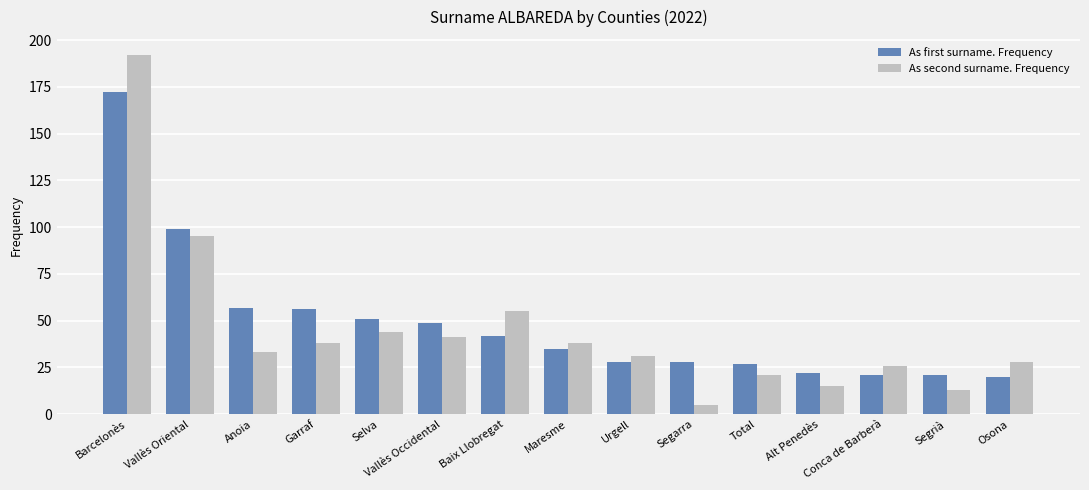

What is the sum of the As second surname. Frequency values at Maresme and Segrià?

51